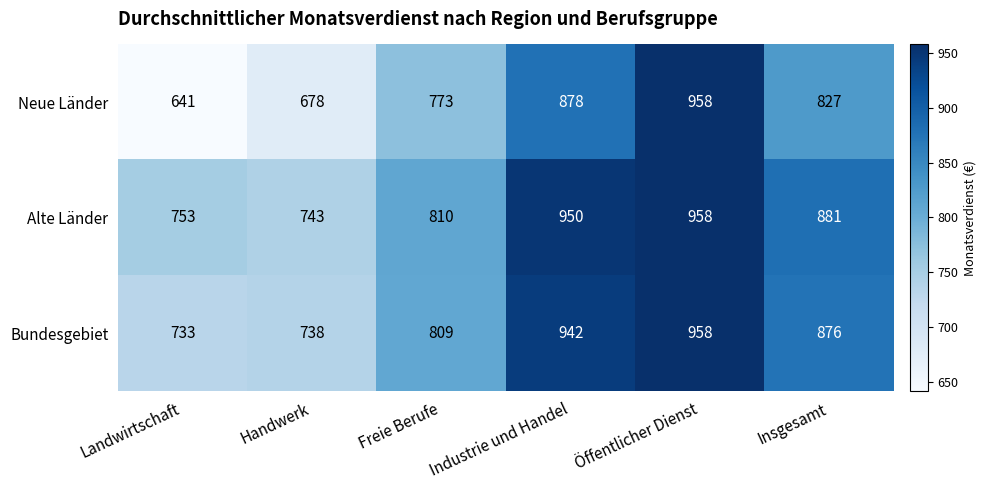

Is the value of Neue Länder at Handwerk greater than the value of Bundesgebiet at Insgesamt?

No